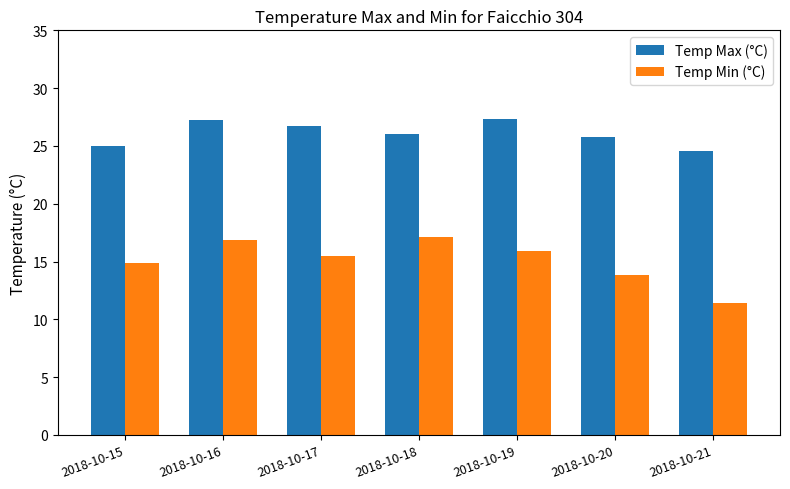

What is the value of the Temp Min (°C) bar at the 4th from the left?

17.1